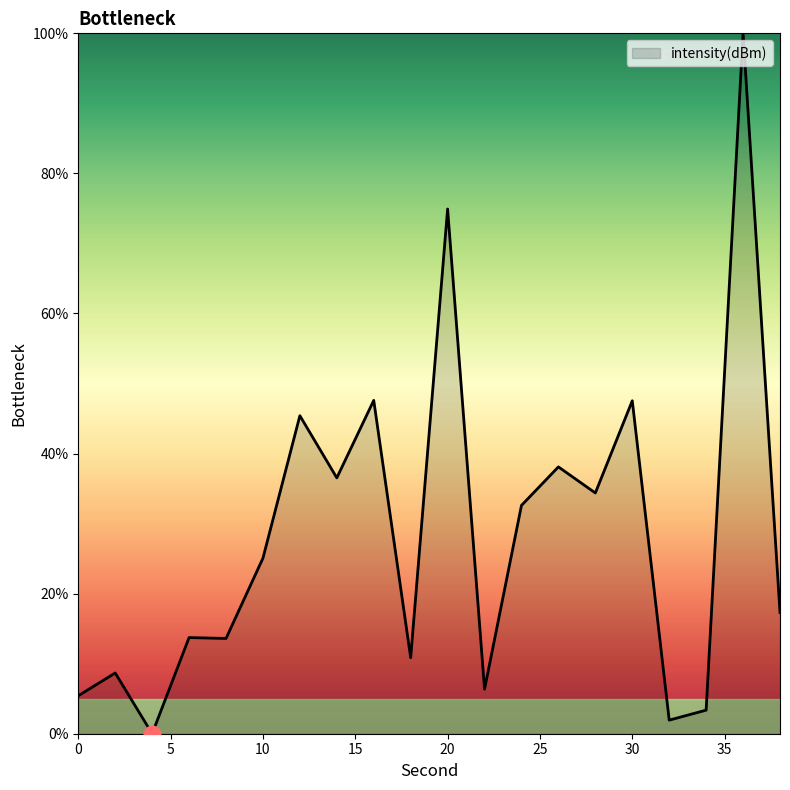

What is the difference between the maximum and minimum values?

100.0